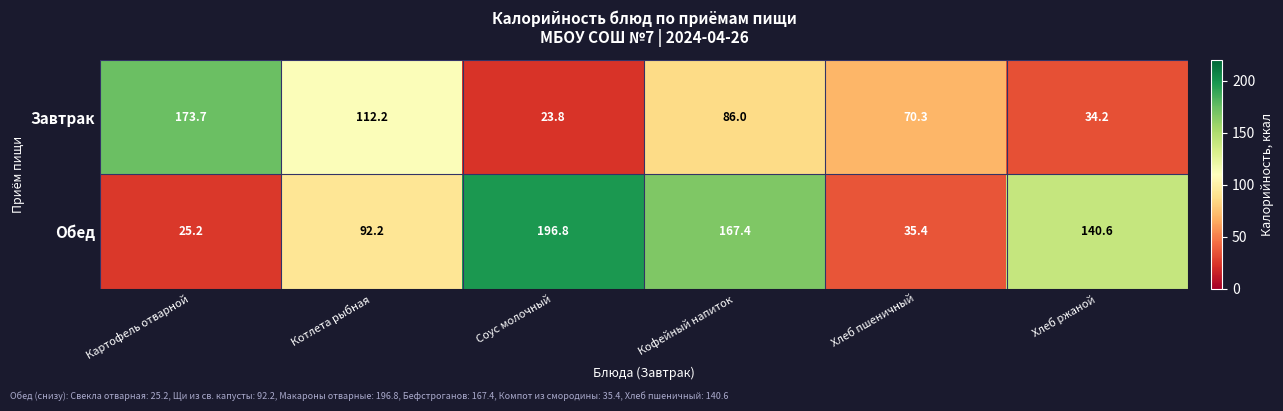

What is the sum of the Обед values at Хлеб пшеничный and Картофель отварной?

60.6